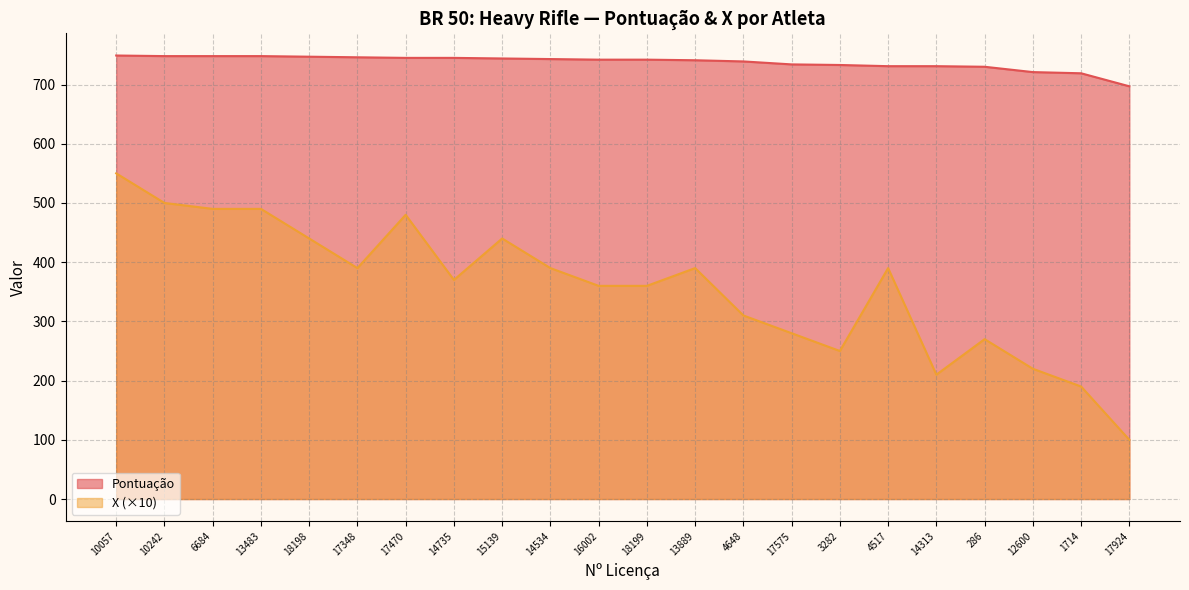

How many lines are shown in the chart?

2